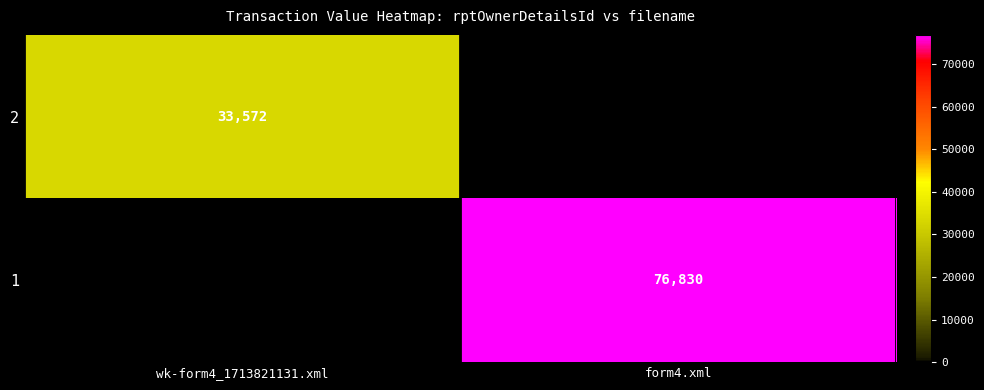

Is the value of 2 at wk-form4_1713821131.xml greater than the value of 1 at form4.xml?

No